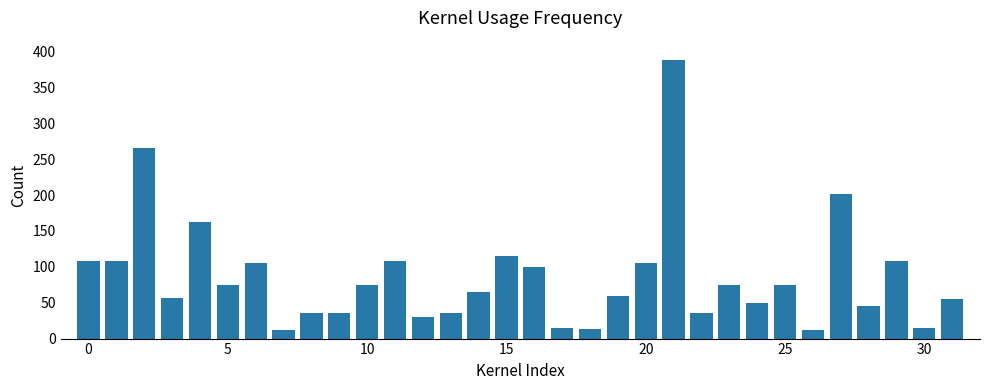

What is the sum of all values?

2744